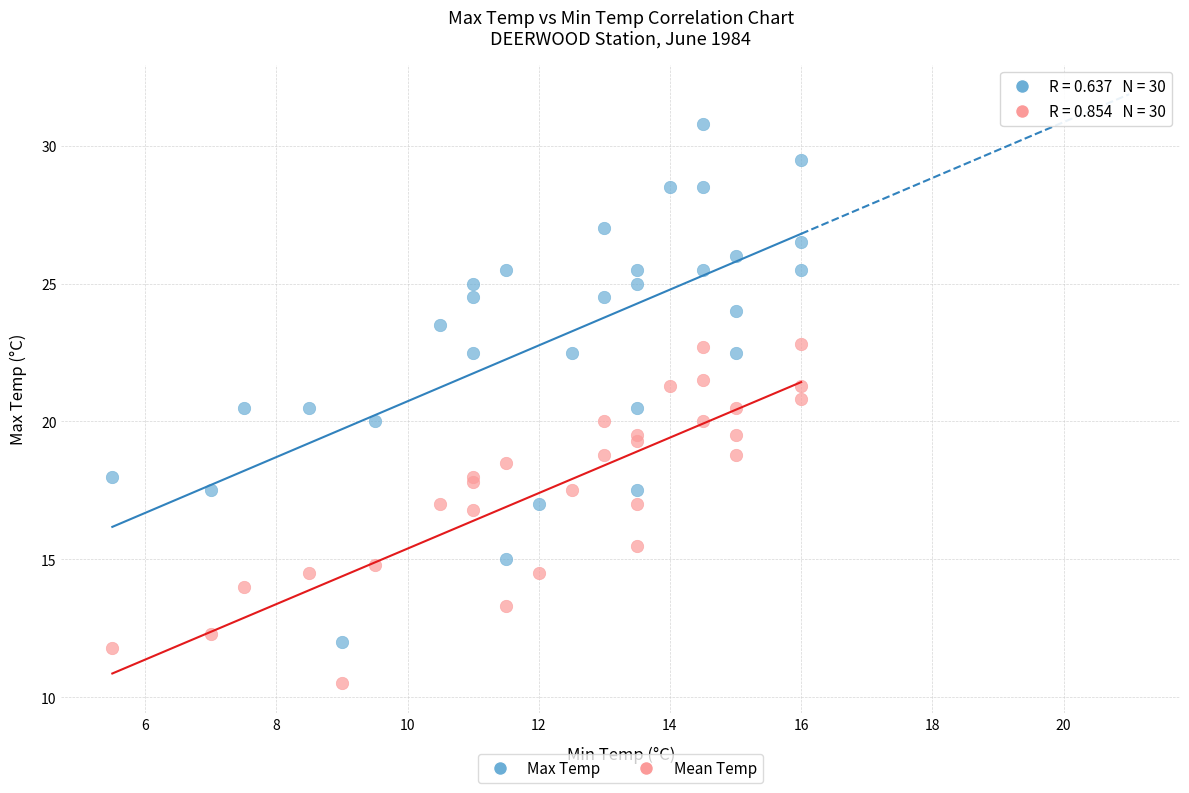

In the Mean Temp series, what Y value is closest to 16?

15.5